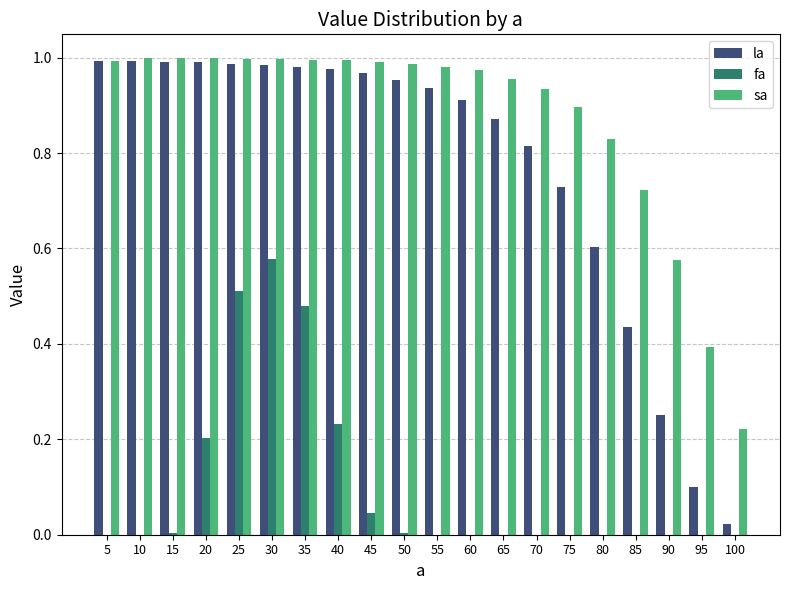

The value of la at 70 is 1.3. True or false?

False